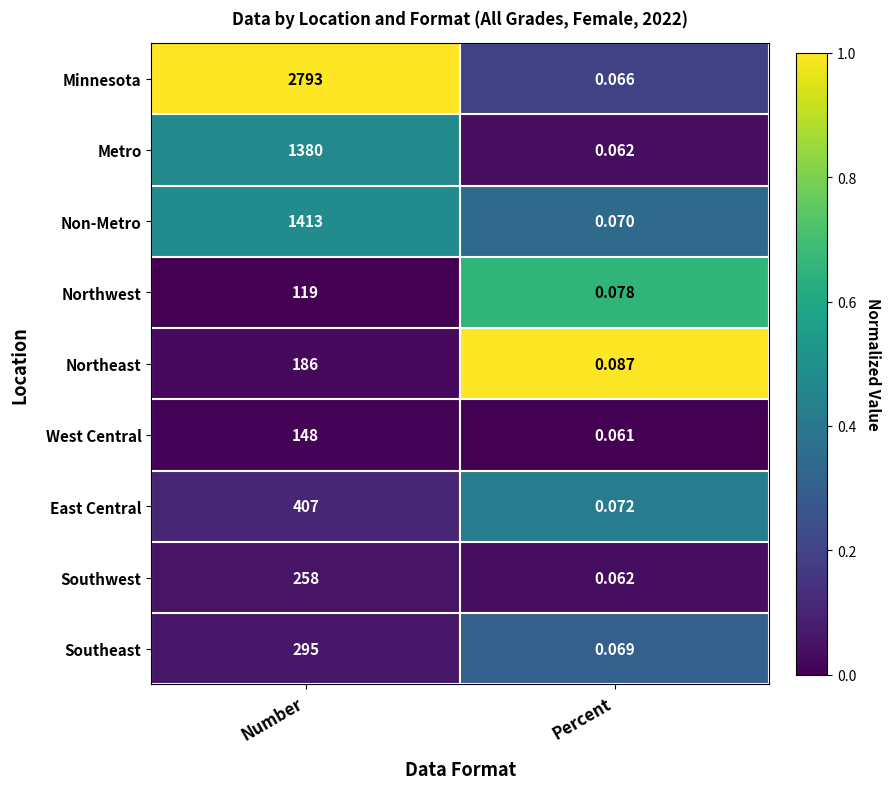

Rank the series by their maximum value, from lowest to highest.

Northwest, West Central, Northeast, Southwest, Southeast, East Central, Metro, Non-Metro, Minnesota